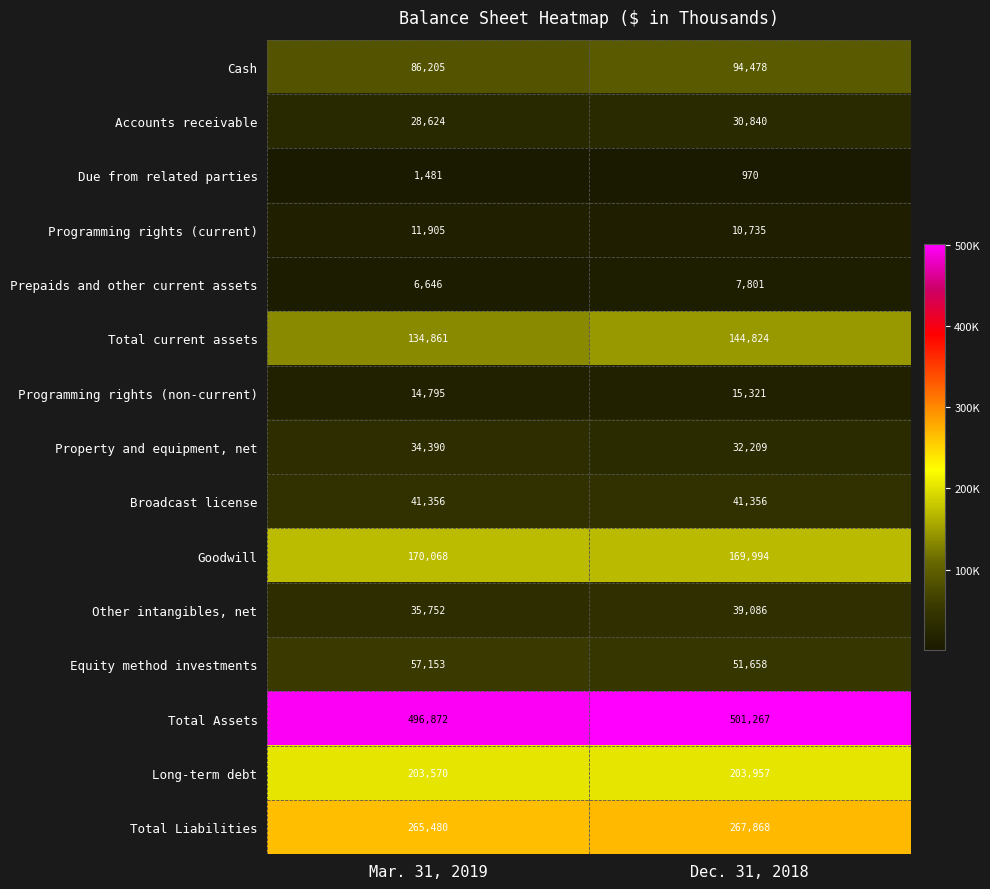

Reading left to right, list all the values displayed in this chart.

Cash: Mar. 31, 2019=86205	Dec. 31, 2018=94478
Accounts receivable: Mar. 31, 2019=28624	Dec. 31, 2018=30840
Due from related parties: Mar. 31, 2019=1481	Dec. 31, 2018=970
Programming rights (current): Mar. 31, 2019=11905	Dec. 31, 2018=10735
Prepaids and other current assets: Mar. 31, 2019=6646	Dec. 31, 2018=7801
Total current assets: Mar. 31, 2019=134861	Dec. 31, 2018=144824
Programming rights (non-current): Mar. 31, 2019=14795	Dec. 31, 2018=15321
Property and equipment, net: Mar. 31, 2019=34390	Dec. 31, 2018=32209
Broadcast license: Mar. 31, 2019=41356	Dec. 31, 2018=41356
Goodwill: Mar. 31, 2019=170068	Dec. 31, 2018=169994
Other intangibles, net: Mar. 31, 2019=35752	Dec. 31, 2018=39086
Equity method investments: Mar. 31, 2019=57153	Dec. 31, 2018=51658
Total Assets: Mar. 31, 2019=496872	Dec. 31, 2018=501267
Long-term debt: Mar. 31, 2019=203570	Dec. 31, 2018=203957
Total Liabilities: Mar. 31, 2019=265480	Dec. 31, 2018=267868